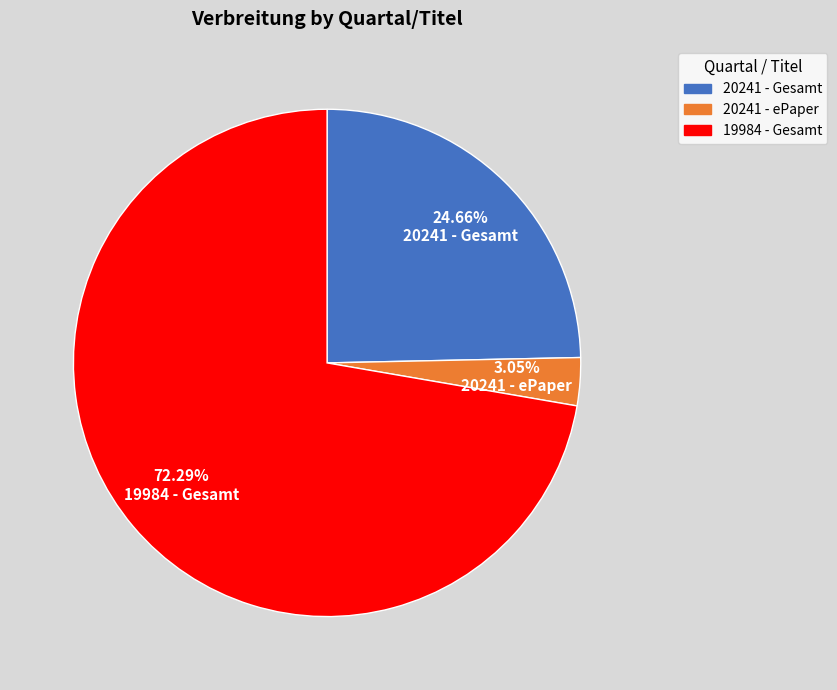

Which category has the smallest portion of the pie?

20241 - ePaper